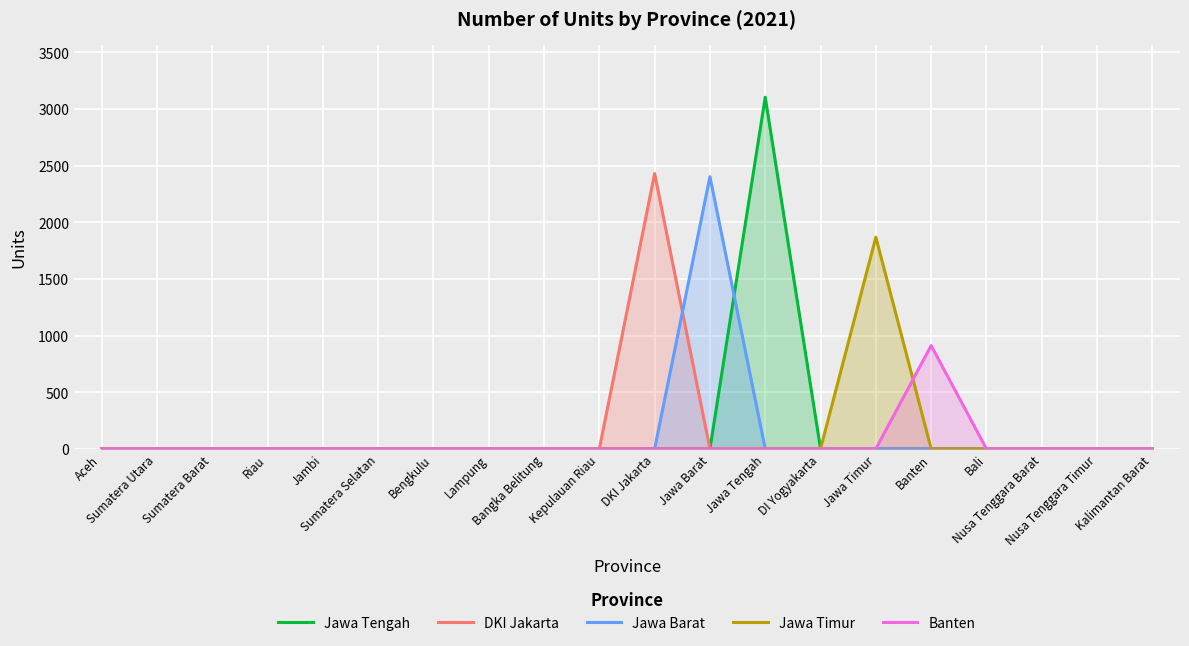

Which series has the widest spread of values?

Jawa Tengah